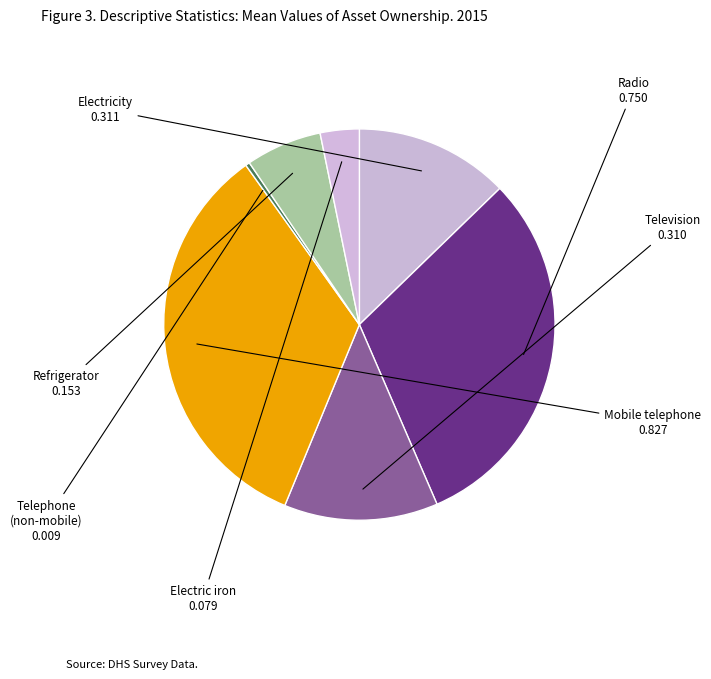

Count the number of slices in the pie.

7